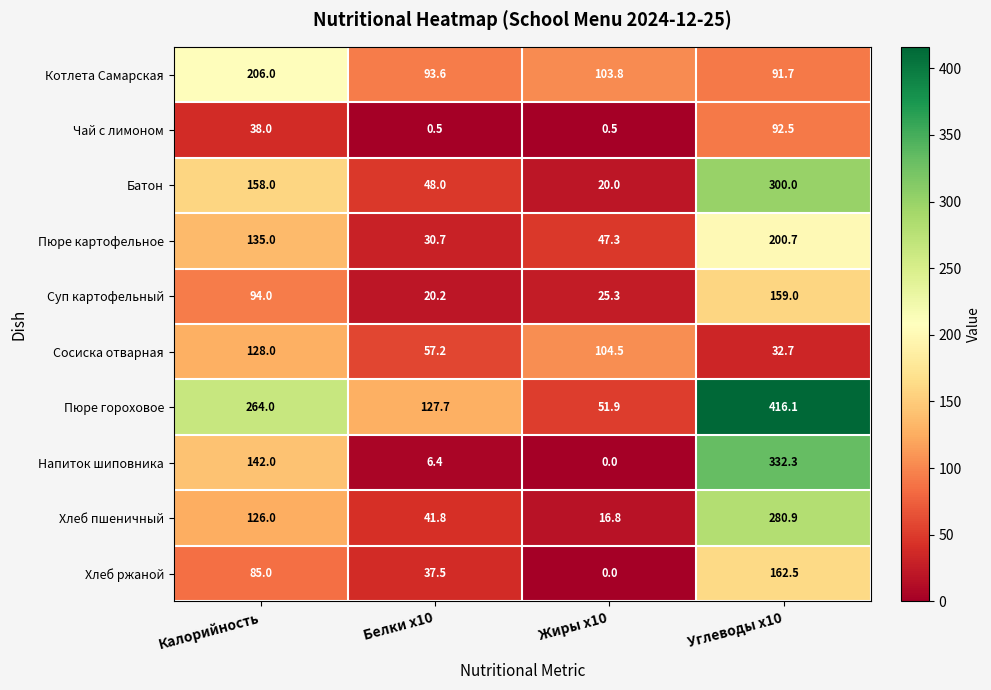

The value of Пюре гороховое at Калорийность is 264.0. True or false?

True